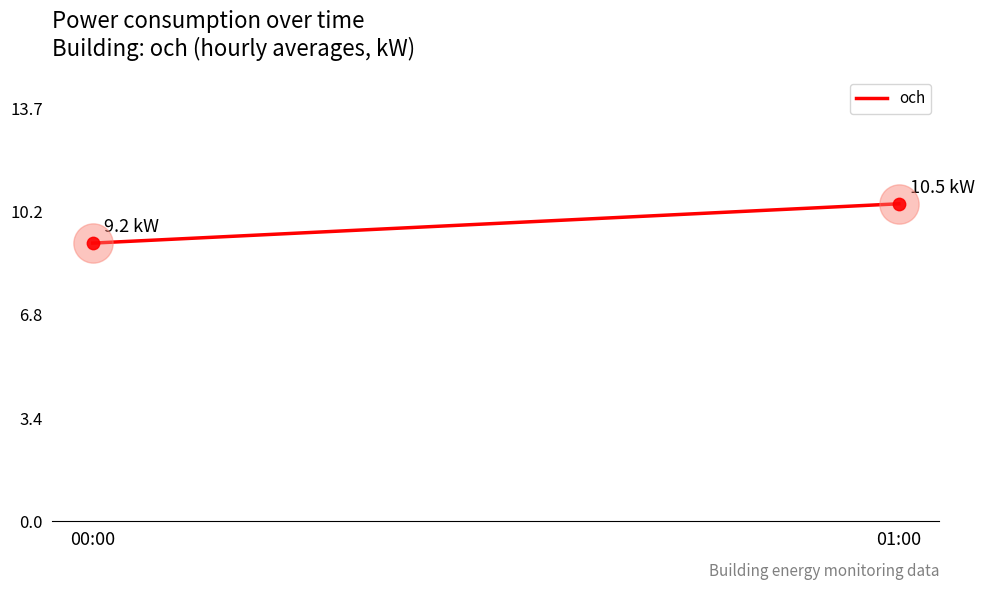

What is the change in value from 00:00 to 01:00?

+1.3